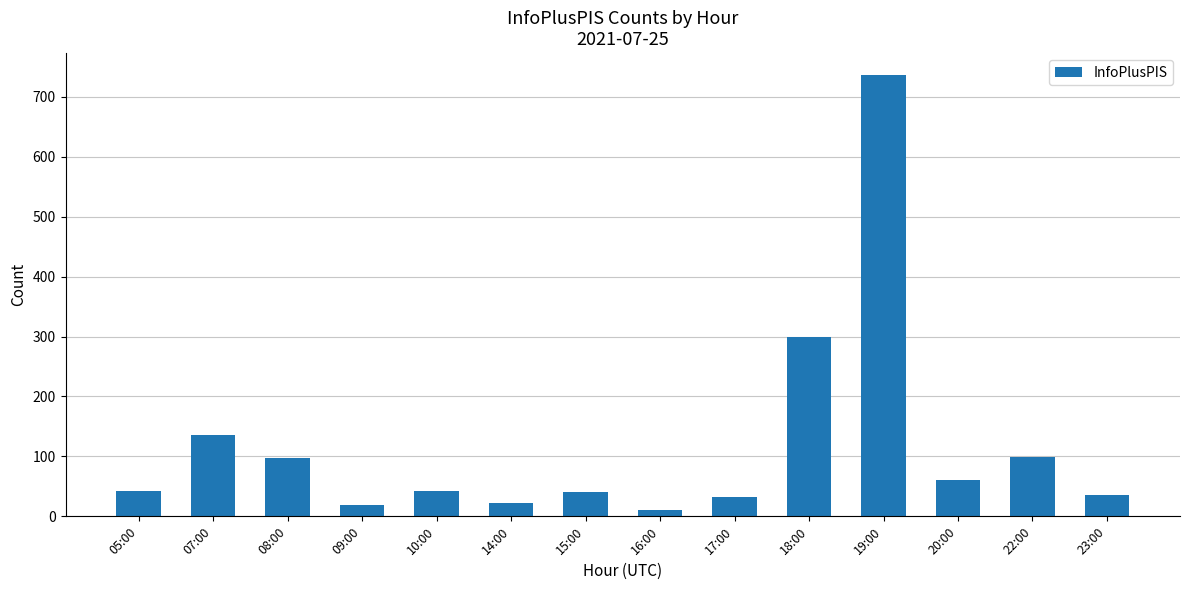

Are the bars grouped side by side (vs. stacked)?

No